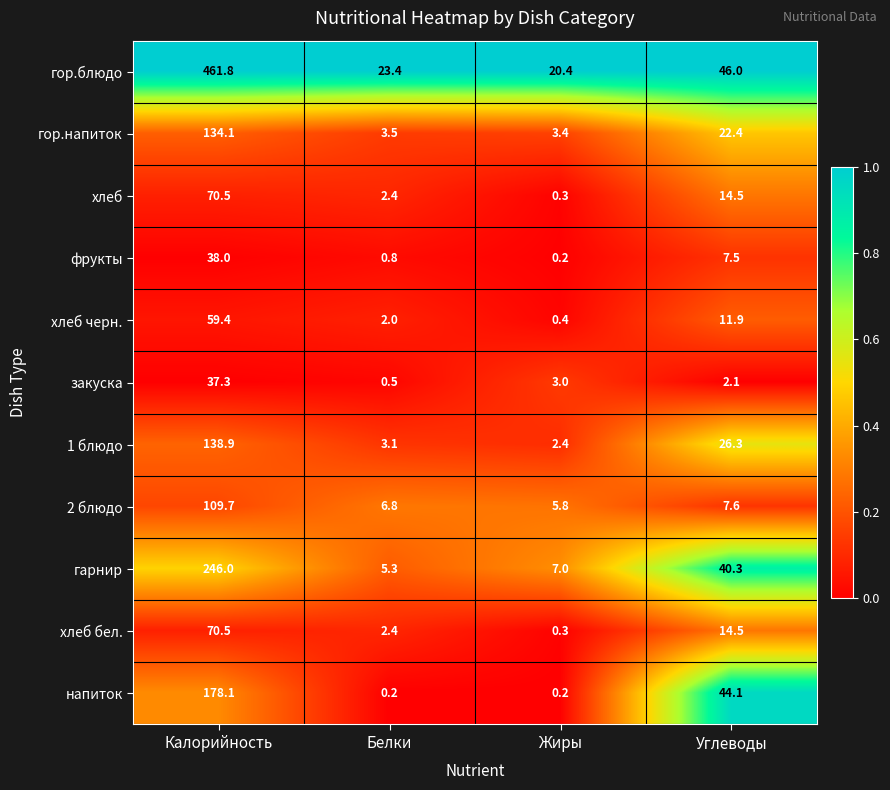

Which series has the largest total across all categories?

гор.блюдо